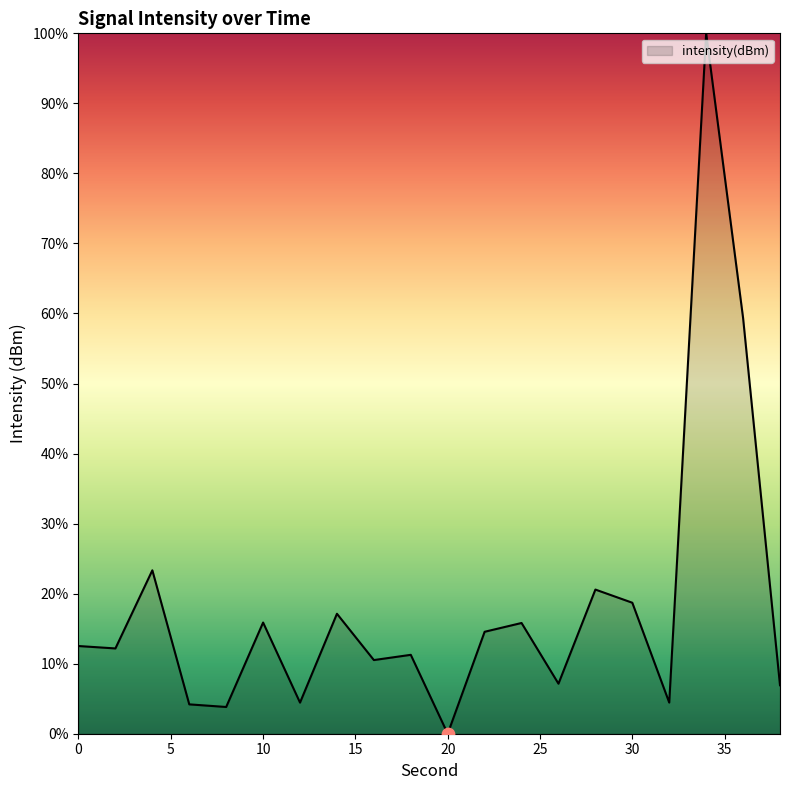

What is the maximum value shown in the chart?

100.0